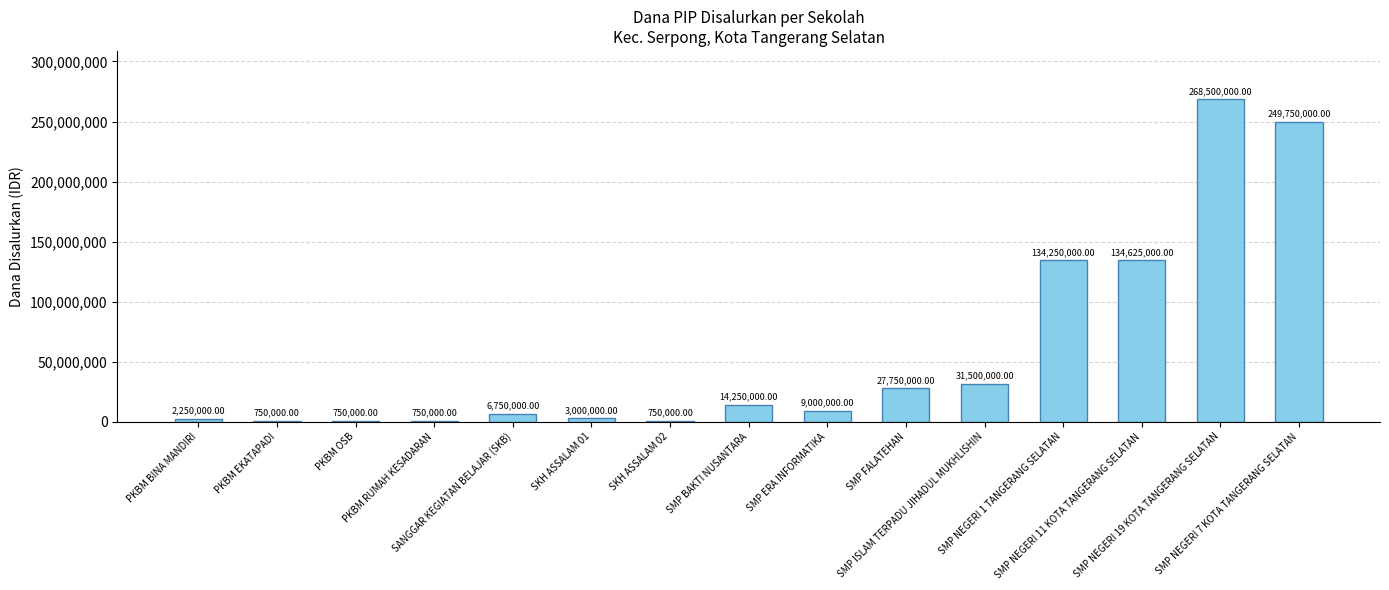

What is the change in value from SKH ASSALAM 02 to SMP ISLAM TERPADU JIHADUL MUKHLISHIN?

+30750000